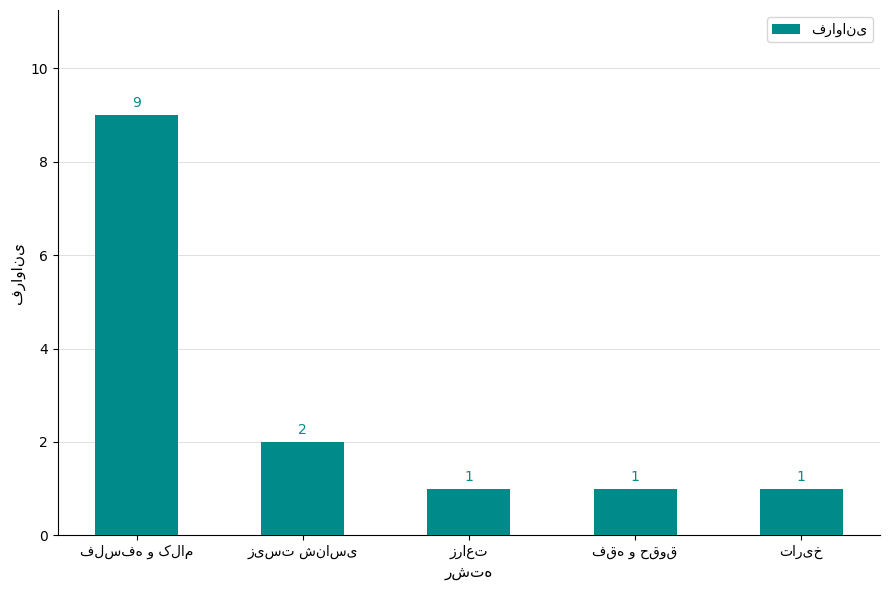

What is the difference between the maximum and minimum values?

8